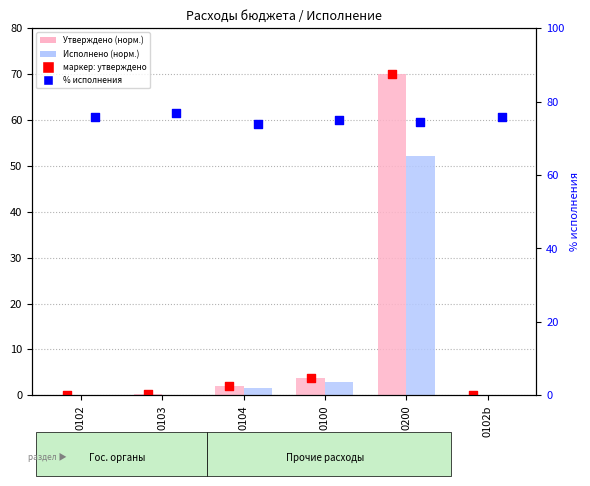

Which series has the widest spread of Y values?

Утверждено (норм.)